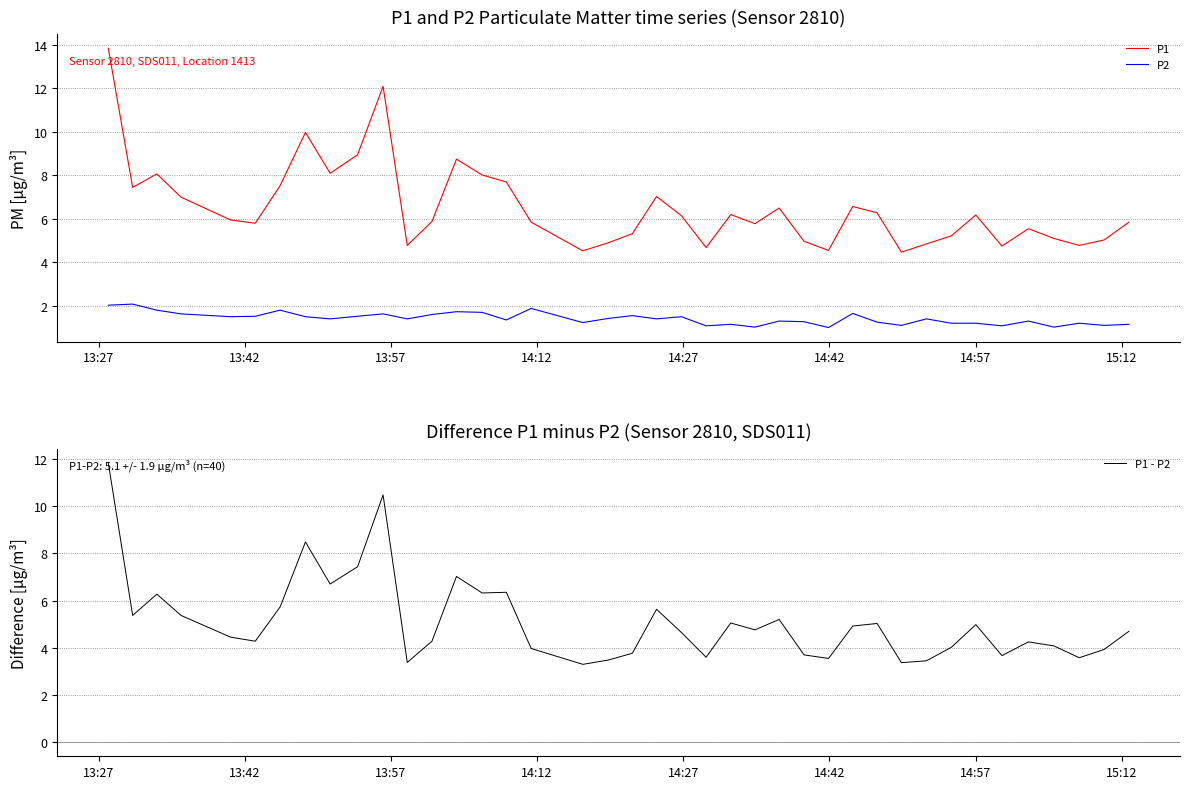

The value of P2 at 13 is 3.1. True or false?

False